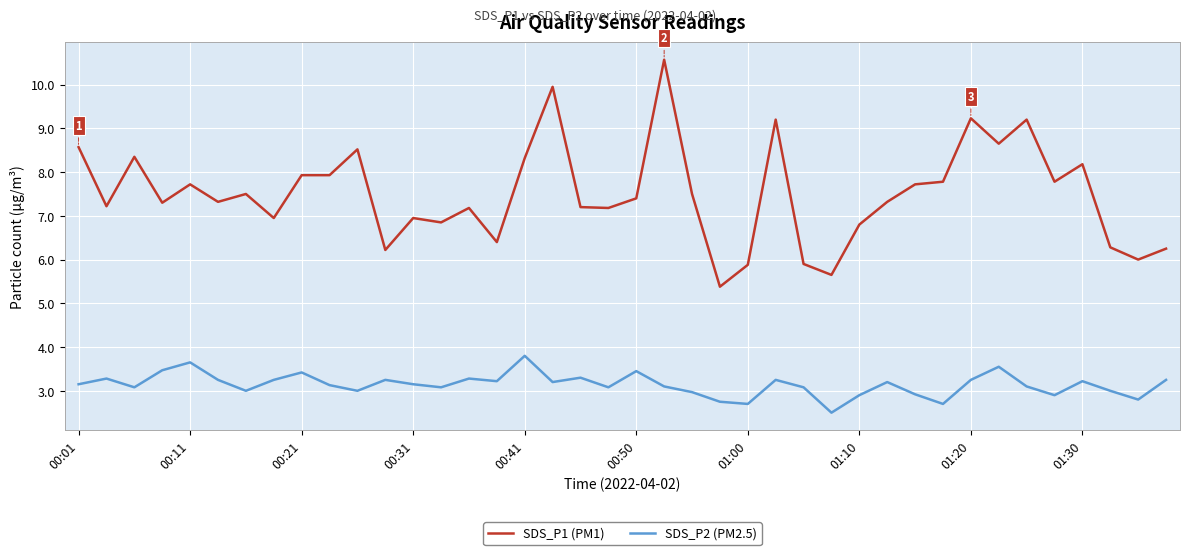

What is the greatest value displayed?

10.6